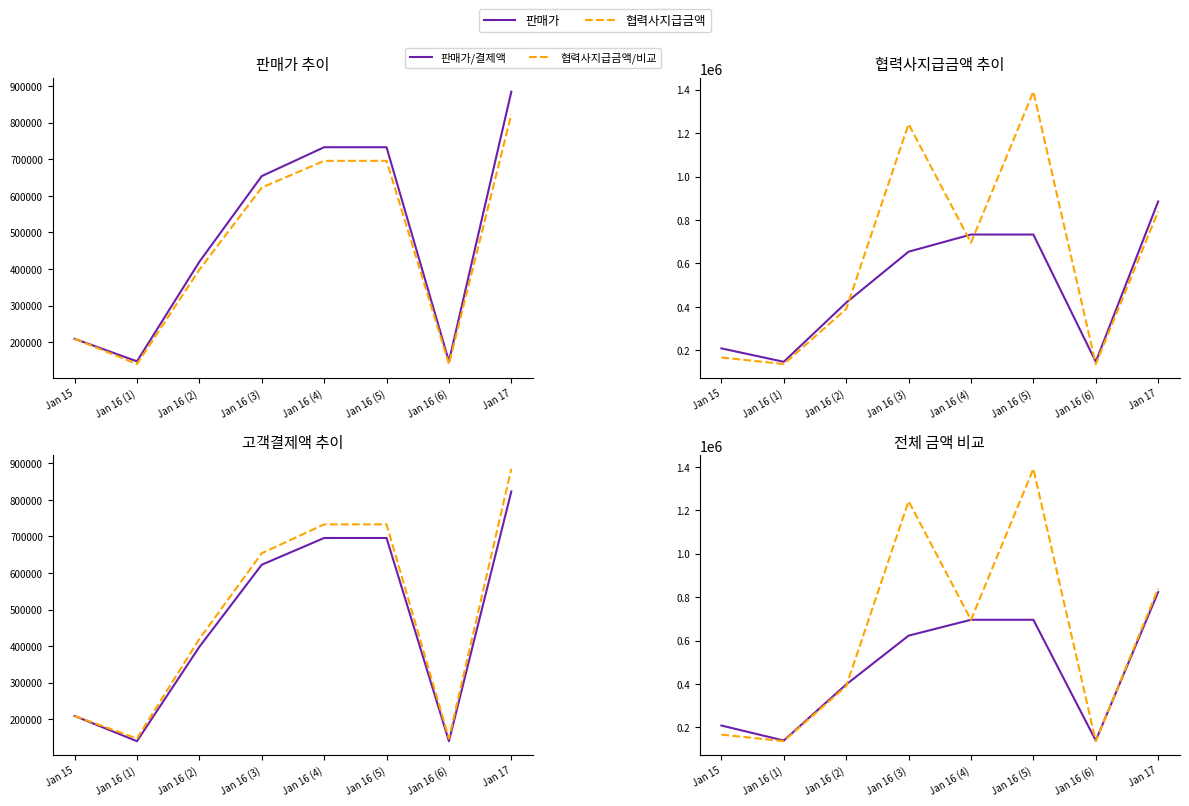

Reading left to right, extract all data points from this chart.

판매가/결제액: Jan 15=209000	Jan 16 (1)=139890	Jan 16 (2)=397966	Jan 16 (3)=622636	Jan 16 (4)=695754	Jan 16 (5)=695754	Jan 16 (6)=139890	Jan 17=823050
협력사지급금액/비교: Jan 15=167200	Jan 16 (1)=136935	Jan 16 (2)=390150	Jan 16 (3)=1241600	Jan 16 (4)=695300	Jan 16 (5)=1390600	Jan 16 (6)=136935	Jan 17=839800